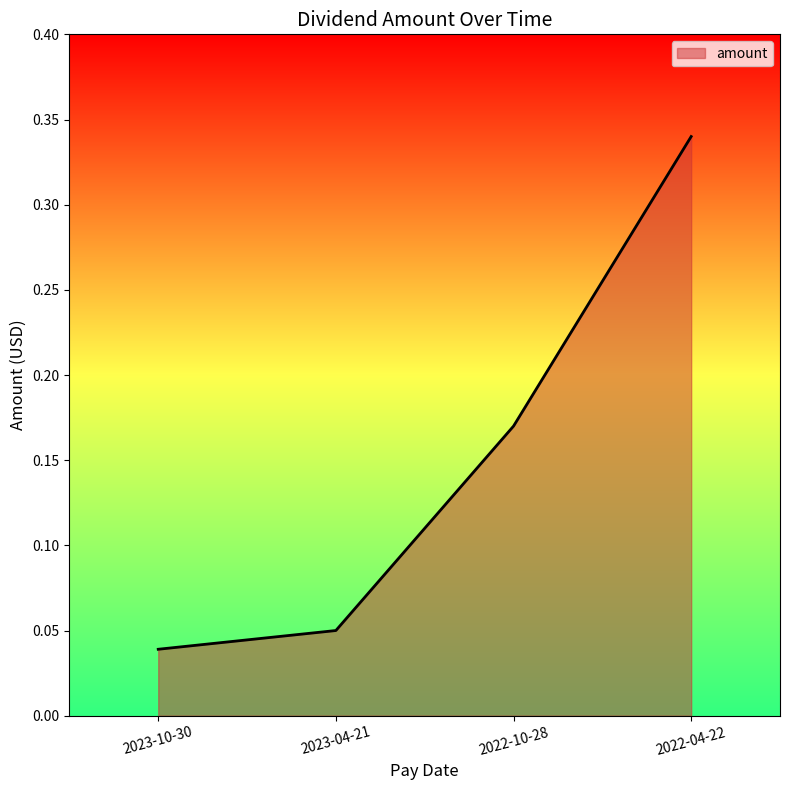

What position from the left is 2022-10-28?

3